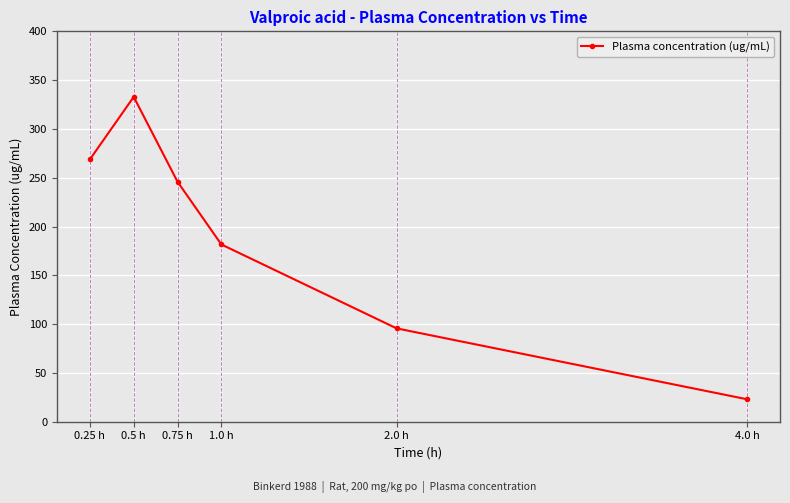

Read the value at 4.0 h.

23.0